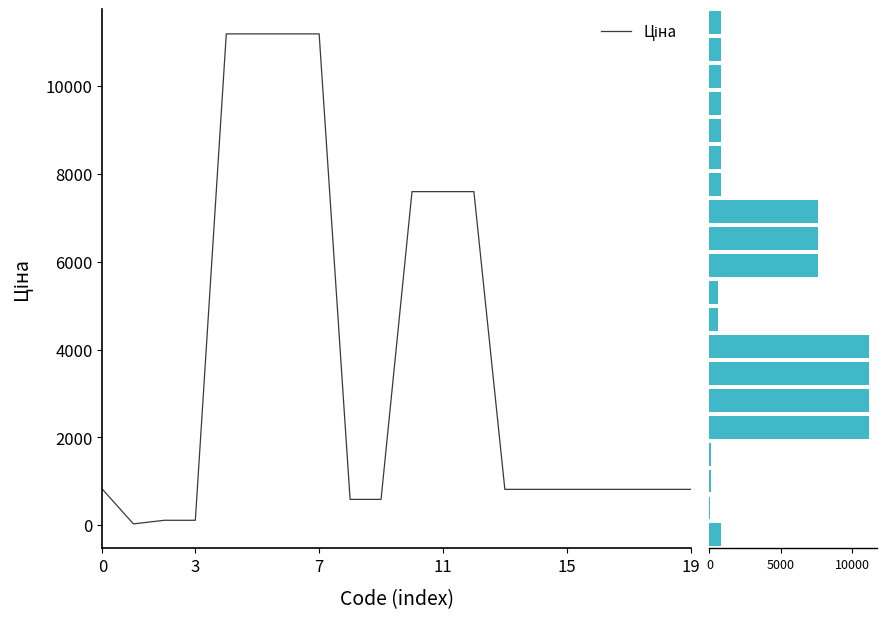

What is the average value?

3776.5